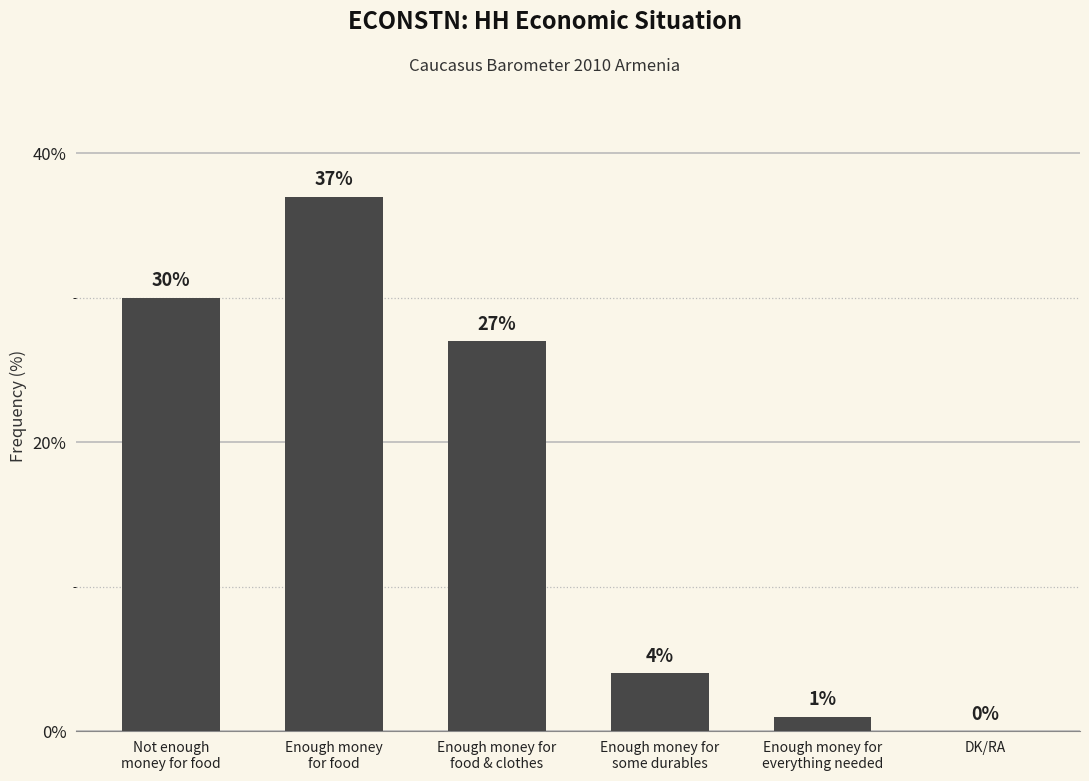

Approximately how many times larger is the value at Enough money for
food & clothes compared to Enough money
for food?

0.7